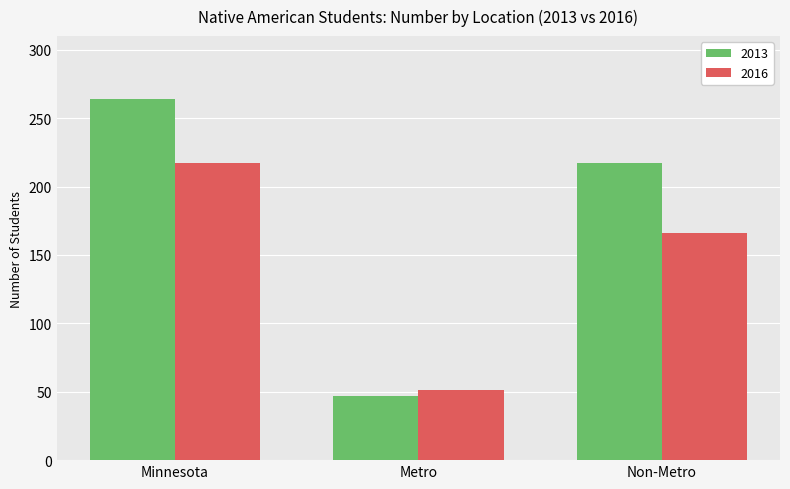

Which series has the largest total across all categories?

2013